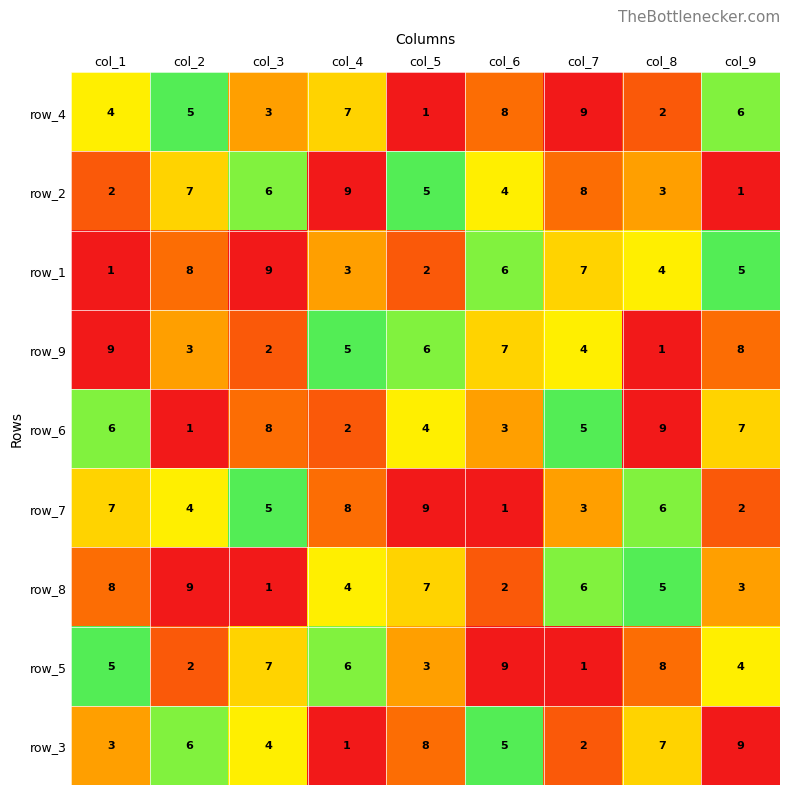

True or false: row_8 has a value of 2 at col_3.

False